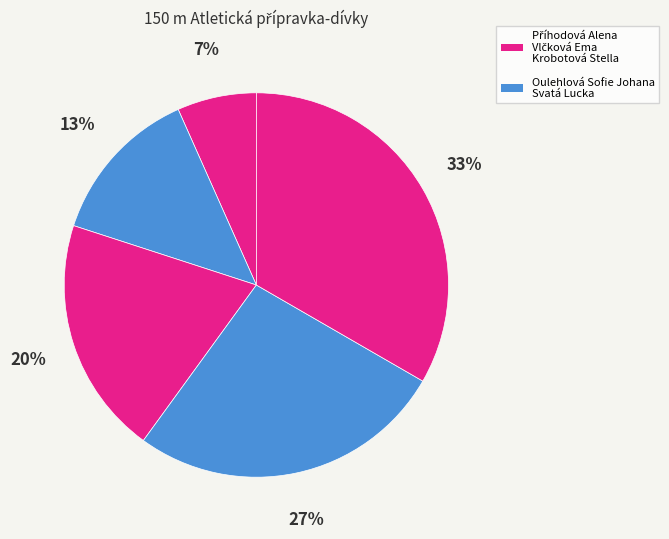

Count the number of slices in the pie.

5